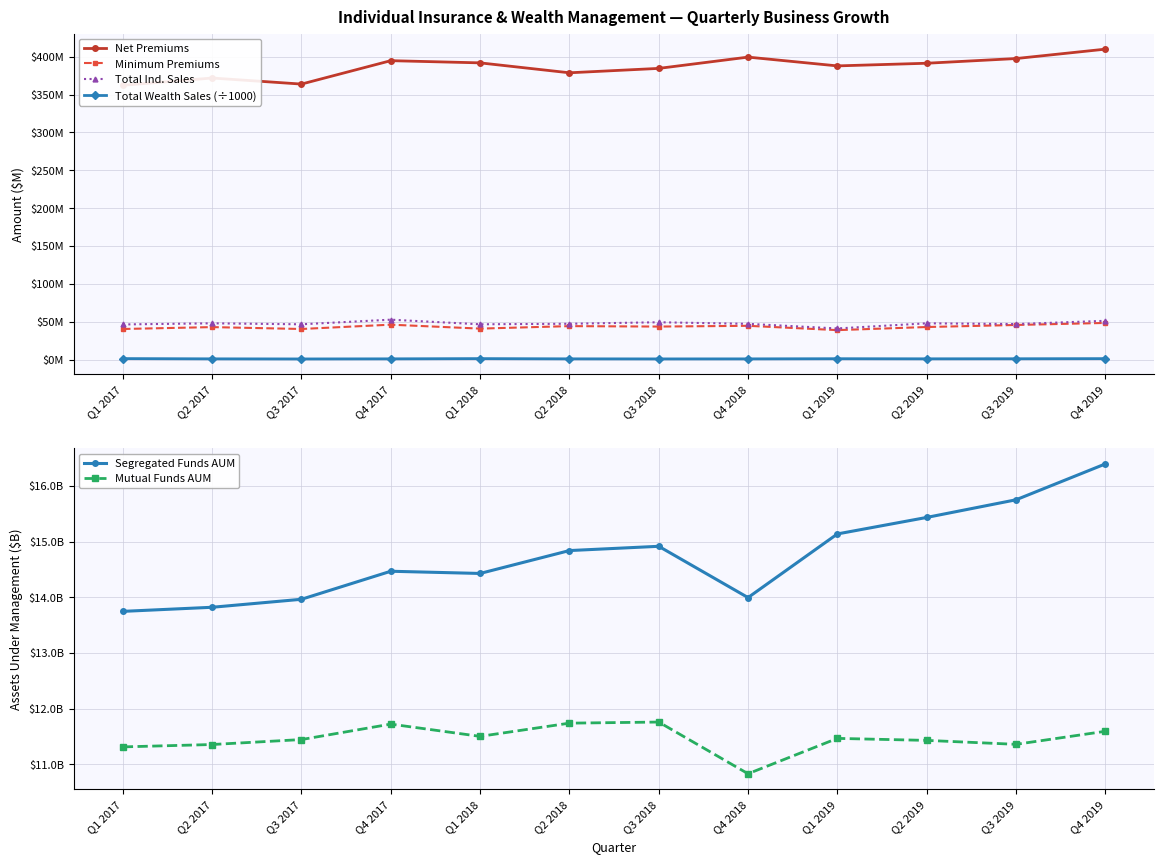

Reading left to right, extract all data points from this chart.

Net Premiums: 362.2	371.8	363.8	394.7	391.8	378.7	384.5	399.4	387.8	391.3	397.5	409.9
Minimum Premiums: 40.5	43.0	40.5	46.2	41.0	44.3	43.7	44.7	39.0	43.1	45.8	48.5
Total Ind. Sales: 46.5	48.0	46.7	52.8	46.7	47.4	49.4	47.3	41.2	48.0	47.0	51.3
Total Wealth Sales (÷1000): 1.4	1.1	1.0	1.1	1.4	1.1	1.0	1.0	1.3	1.1	1.2	1.4
Segregated Funds AUM: 13.7	13.8	14.0	14.5	14.4	14.8	14.9	14.0	15.1	15.4	15.7	16.4
Mutual Funds AUM: 11.3	11.4	11.4	11.7	11.5	11.7	11.8	10.8	11.5	11.4	11.4	11.6